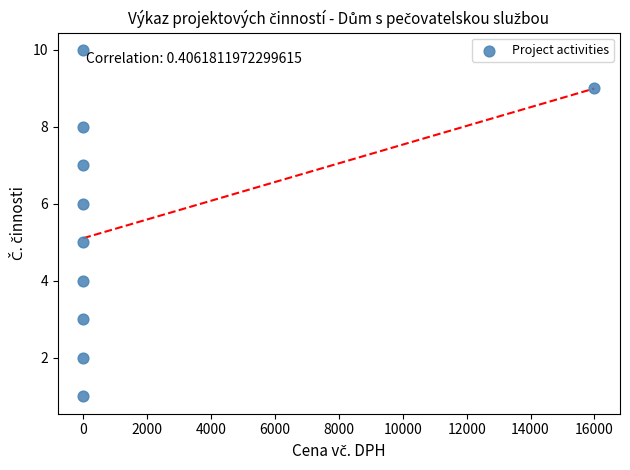

What is the average Y value?

6